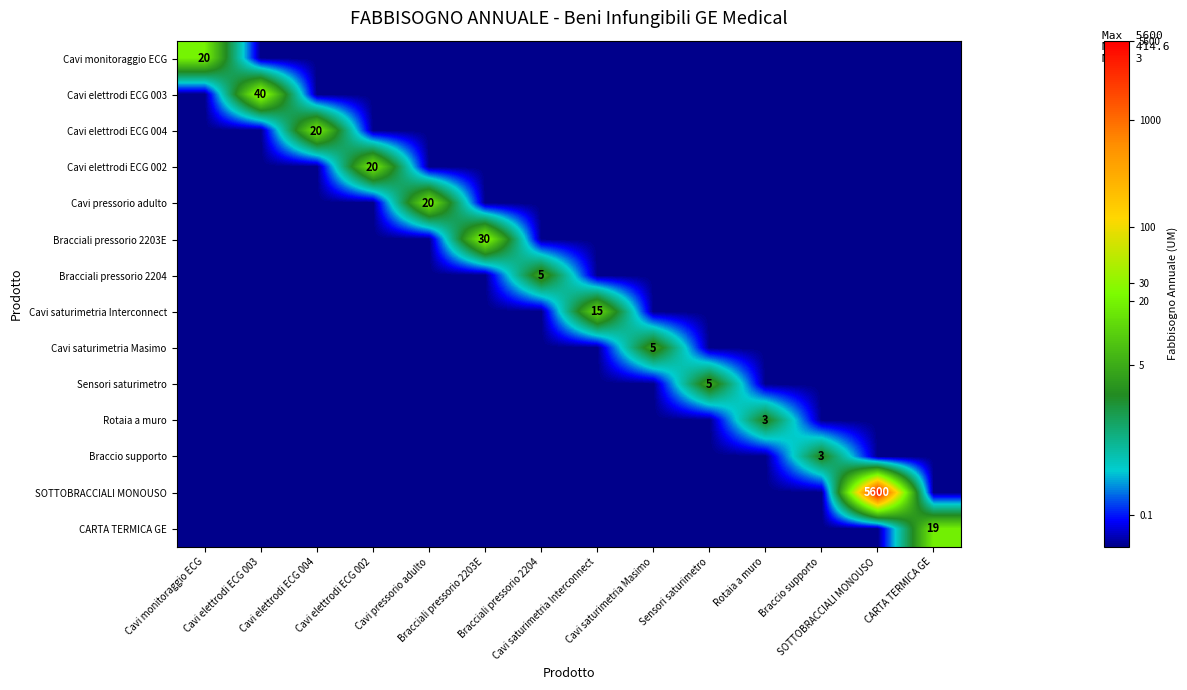

List the labels in order of Bracciali pressorio 2203E value, smallest first.

Cavi monitoraggio ECG, Cavi elettrodi ECG 003, Cavi elettrodi ECG 004, Cavi elettrodi ECG 002, Cavi pressorio adulto, Bracciali pressorio 2204, Cavi saturimetria Interconnect, Cavi saturimetria Masimo, Sensori saturimetro, Rotaia a muro, Braccio supporto, SOTTOBRACCIALI MONOUSO, CARTA TERMICA GE, Bracciali pressorio 2203E